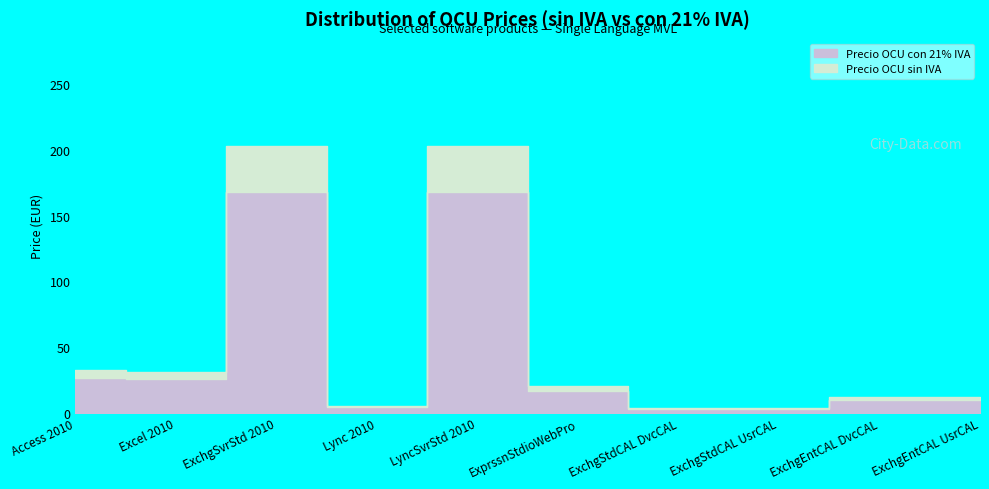

What is the label of the 2nd point from the right?

ExchgEntCAL DvcCAL